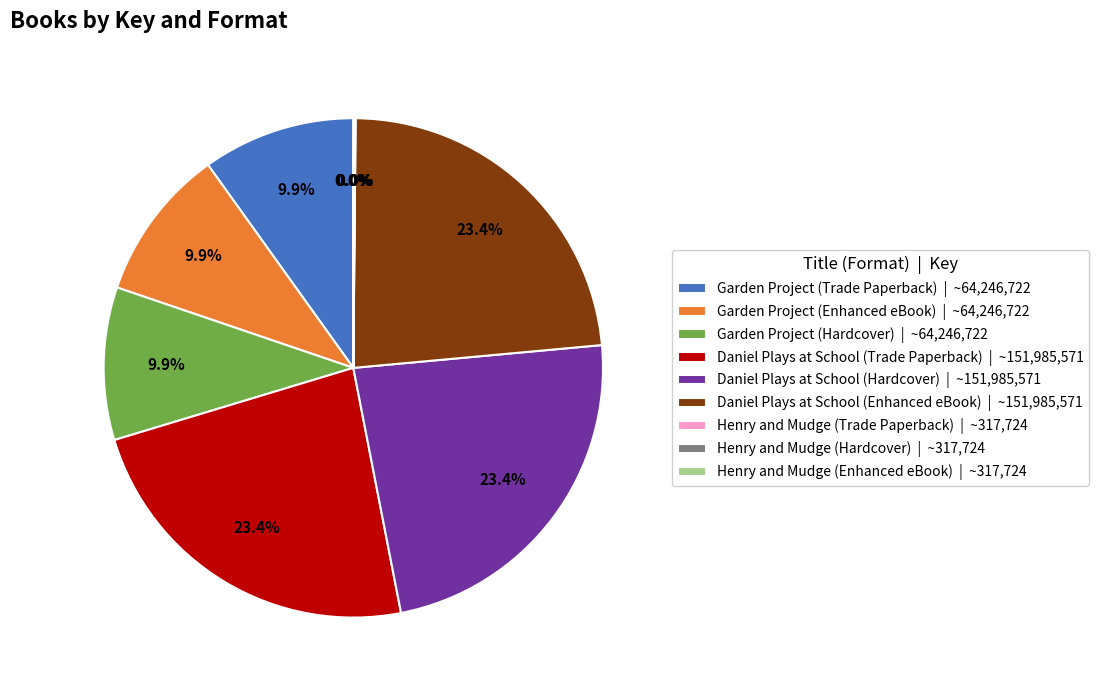

What percentage do Daniel Plays at School (Enhanced eBook) | ~151,985,571 and Garden Project (Enhanced eBook) | ~64,246,722 together represent?

33.3%